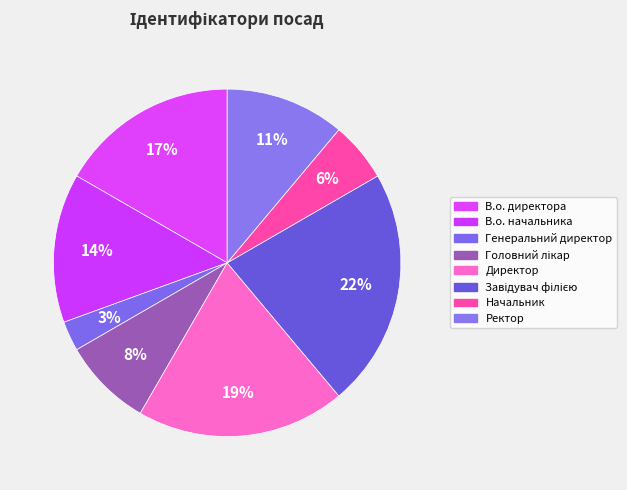

How many slices are in this pie chart?

8